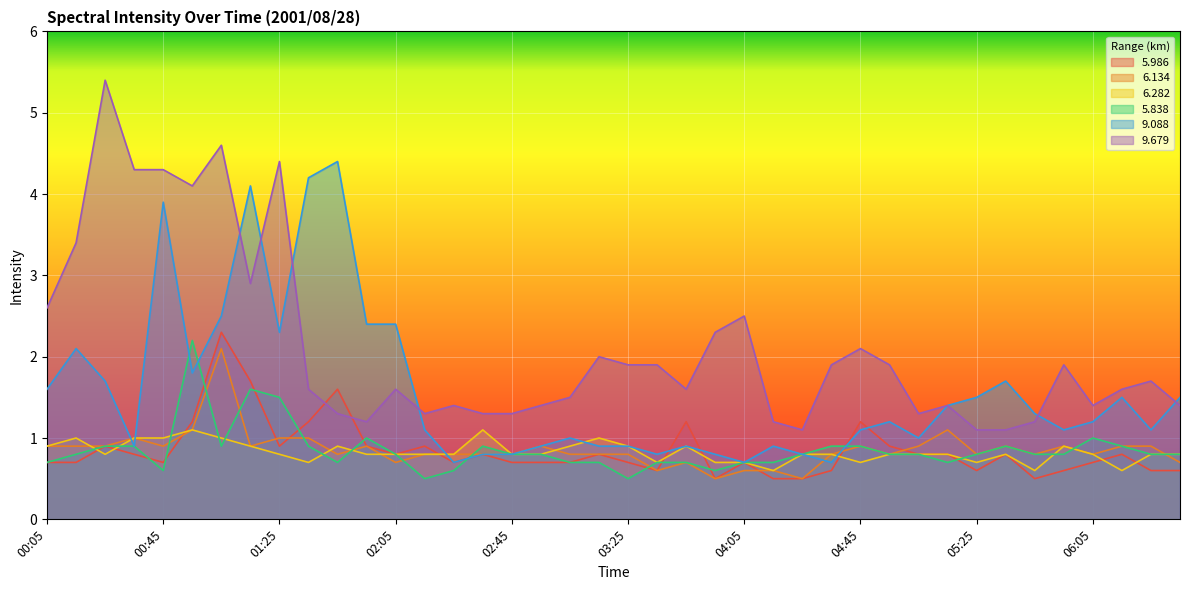

Rank the series at 06:25 from lowest to highest value.

5.986, 6.282, 5.838, 6.134, 9.088, 9.679